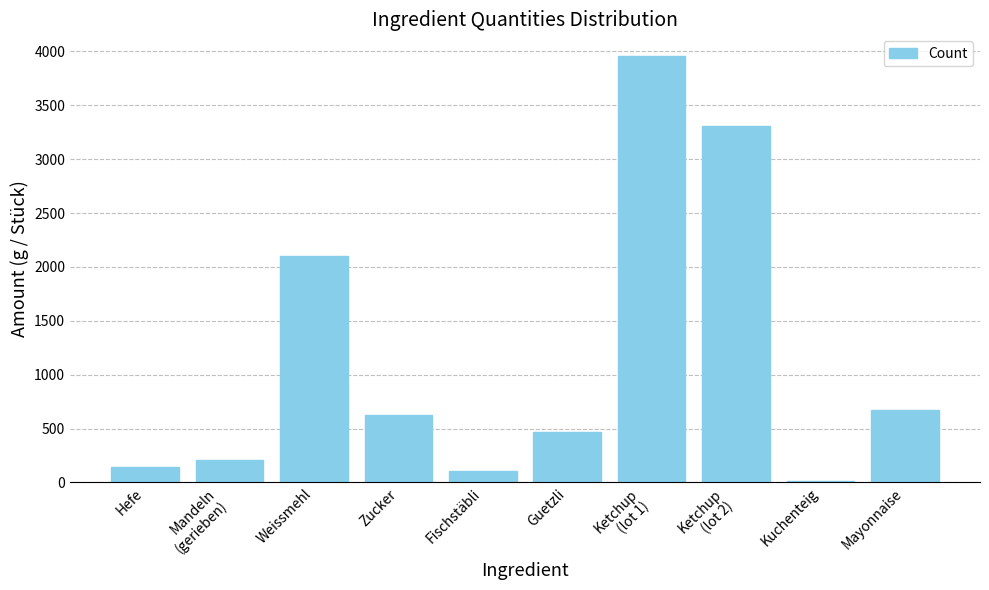

Reading left to right, transcribe all the data shown in this chart.

147.0	210.0	2100.0	626.0	105.0	465.0	3960.0	3310.0	14.6	675.0